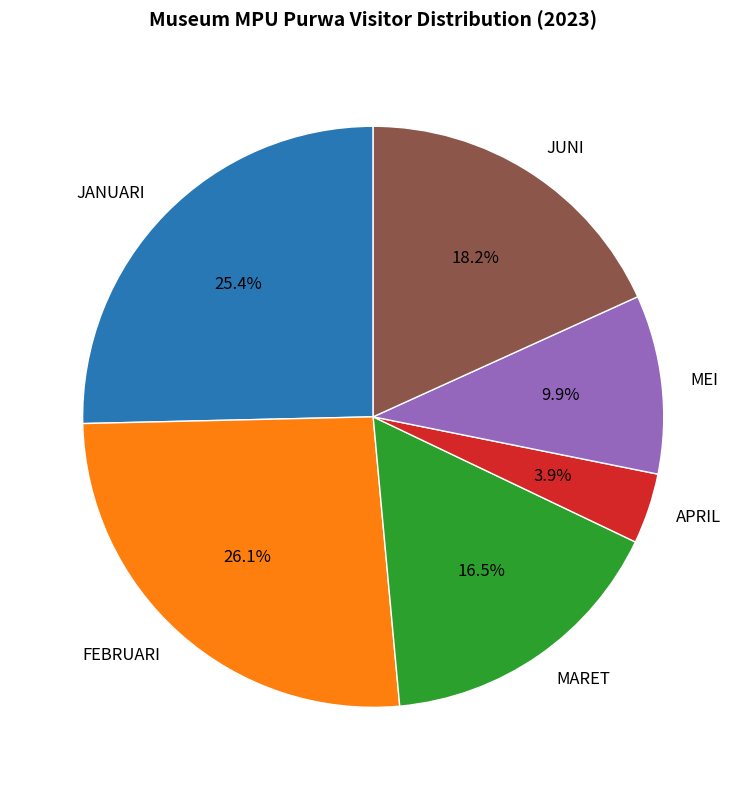

Count the number of slices in the pie.

6